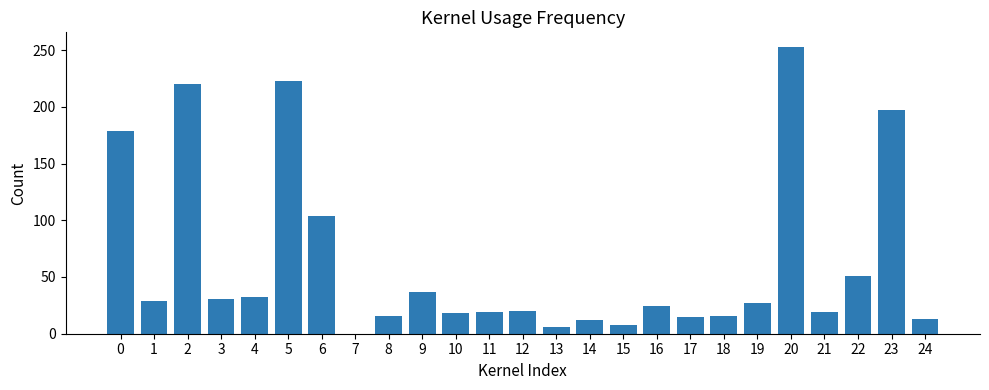

What is the change in value from 2 to 22?

-169